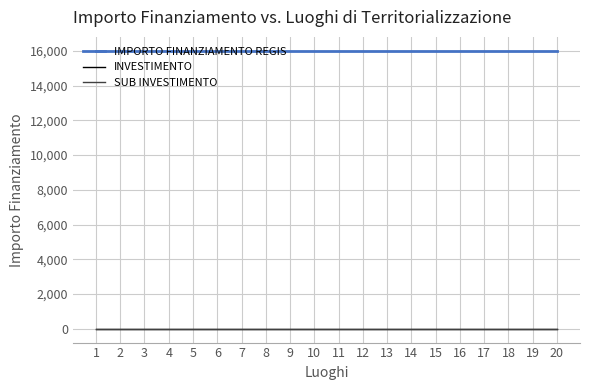

True or false: SUB INVESTIMENTO and IMPORTO FINANZIAMENTO REGIS cross at least once.

False